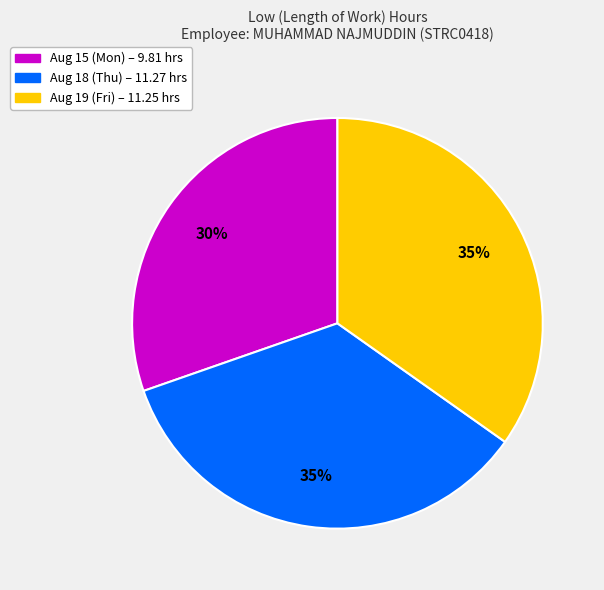

Which category has the smallest portion of the pie?

Aug 15 (Mon)